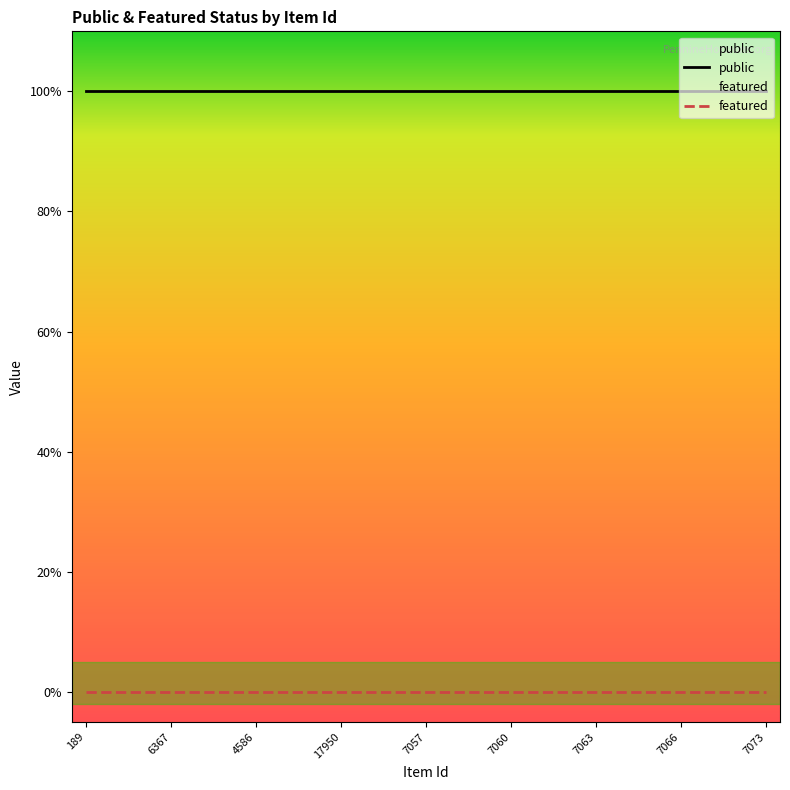

Which series has the widest spread of values?

public